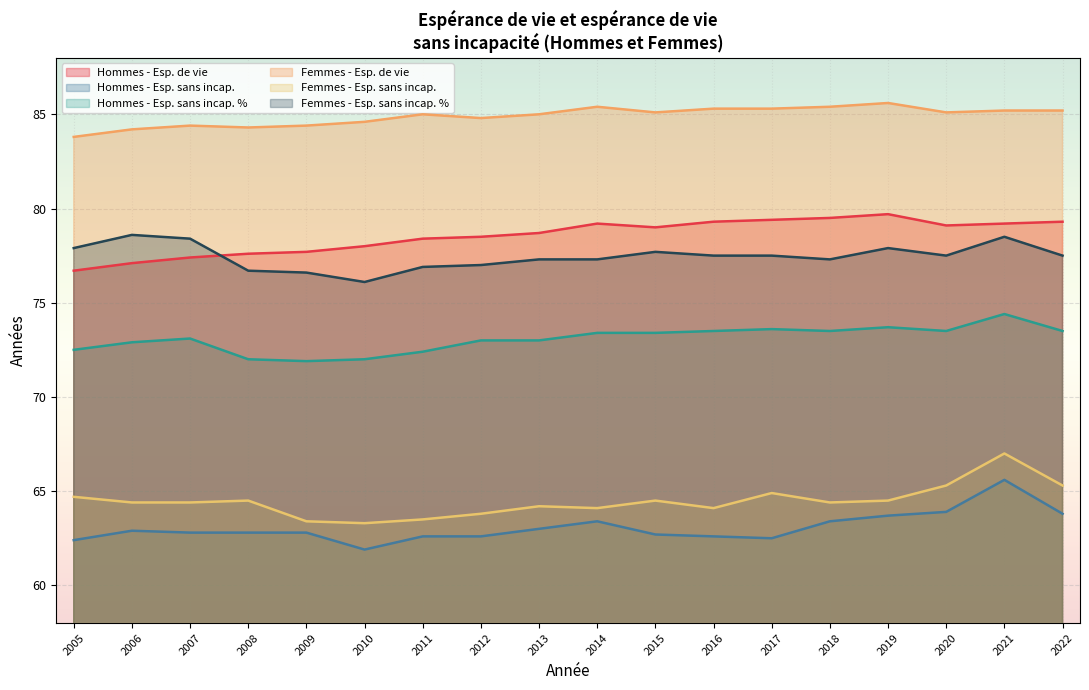

At which label does Hommes - Esp. de vie reach its peak?

2019